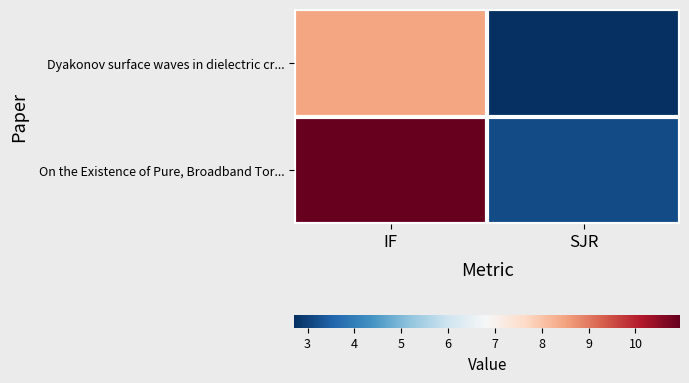

Reading right to left, what are all the values shown in this chart?

Dyakonov surface waves in dielectric cr...: SJR=2.7	IF=8.4
On the Existence of Pure, Broadband Tor...: SJR=3.2	IF=10.9